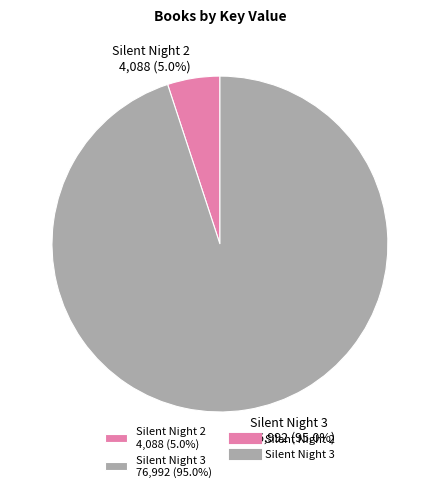

What is the majority slice?

Silent Night 3